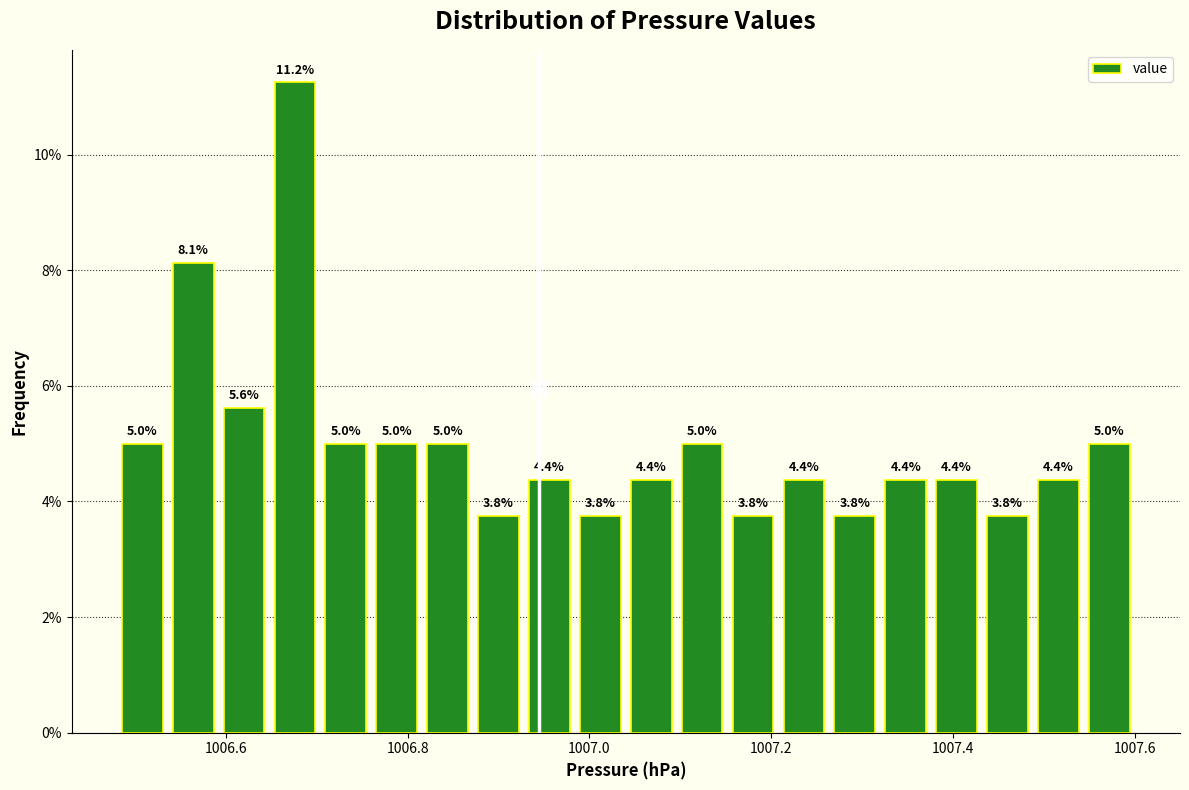

Read against the x-axis, roughly where is the centre of the tallest bar?

1006.68